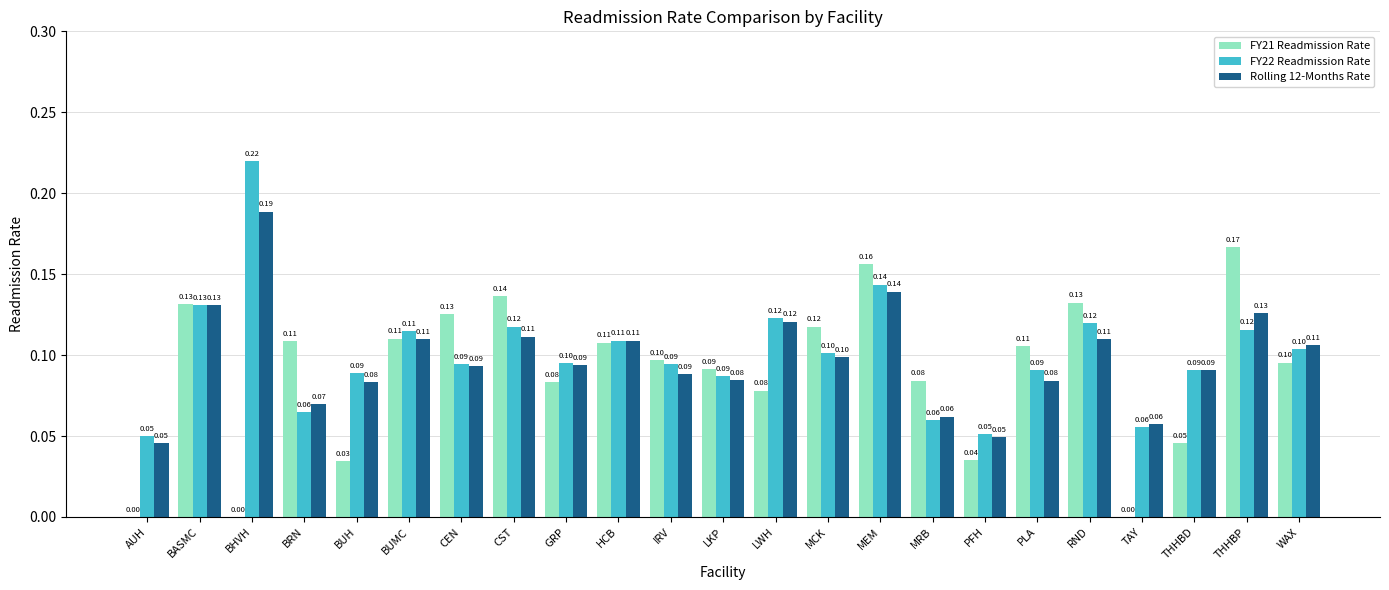

Which label corresponds to the largest value in the chart?

BHVH